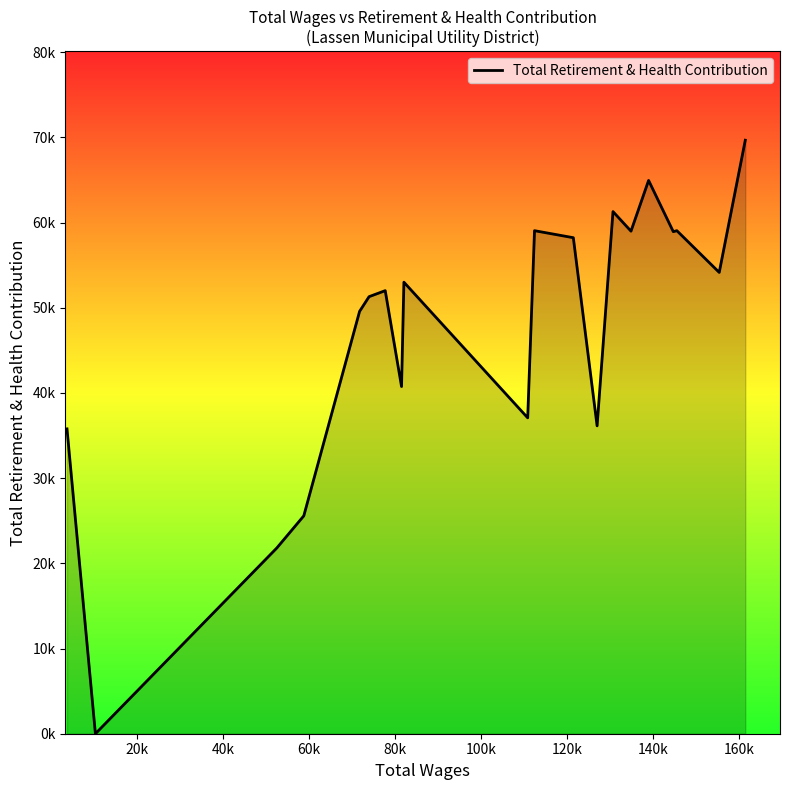

What is the maximum value shown in the chart?

69668